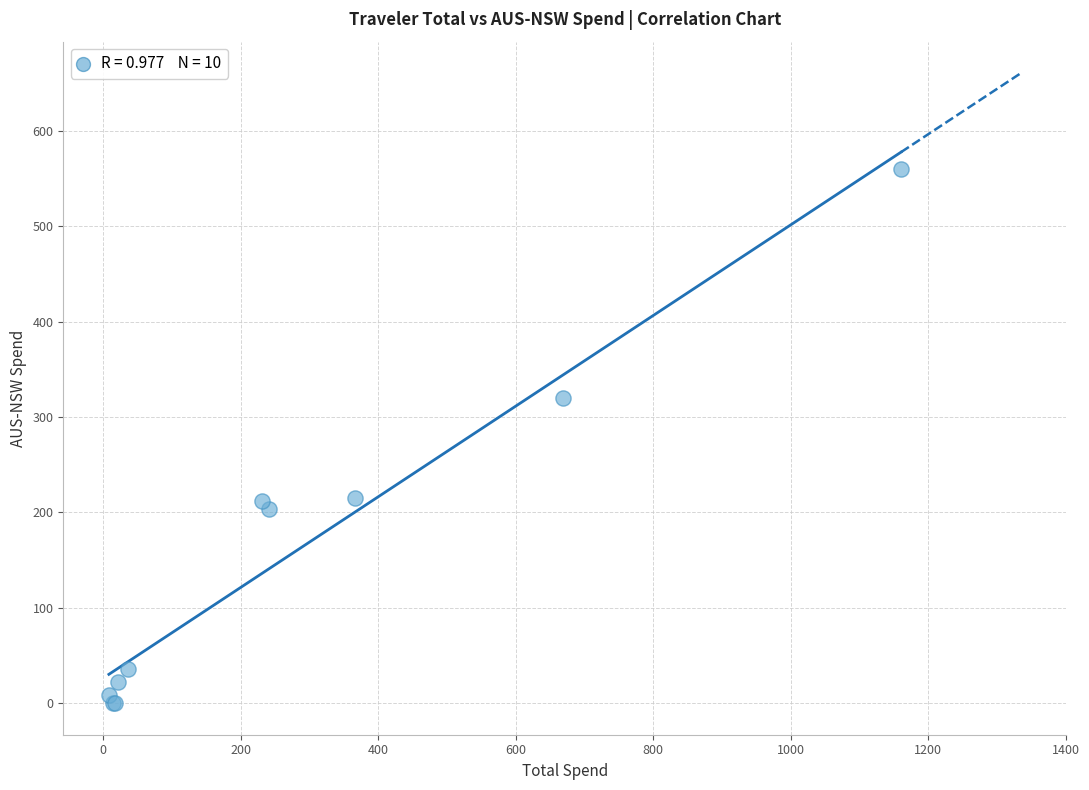

What Y value in the scatter plot is closest to 280?

320.0